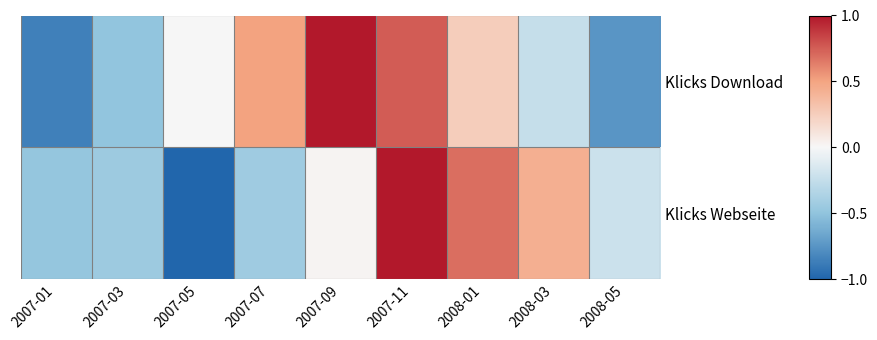

Between 2007-07 and 2007-09, which series saw the biggest shift?

Klicks Download